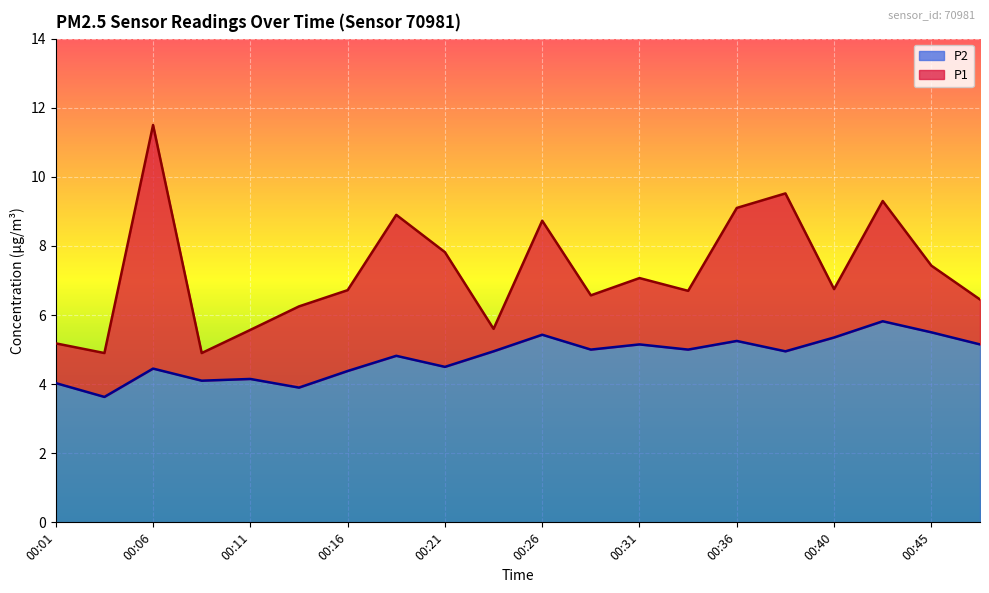

Reading left to right, what are all the values shown in this chart?

P1: 00:01=5.2	00:04=4.9	00:06=11.5	00:09=4.9	00:11=5.6	00:14=6.2	00:16=6.7	00:19=8.9	00:21=7.8	00:23=5.6	00:26=8.7	00:28=6.6	00:31=7.1	00:33=6.7	00:36=9.1	00:38=9.5	00:40=6.8	00:43=9.3	00:45=7.4	00:48=6.5
P2: 00:01=4.0	00:04=3.6	00:06=4.5	00:09=4.1	00:11=4.2	00:14=3.9	00:16=4.4	00:19=4.8	00:21=4.5	00:23=5.0	00:26=5.4	00:28=5.0	00:31=5.2	00:33=5.0	00:36=5.2	00:38=5.0	00:40=5.3	00:43=5.8	00:45=5.5	00:48=5.2